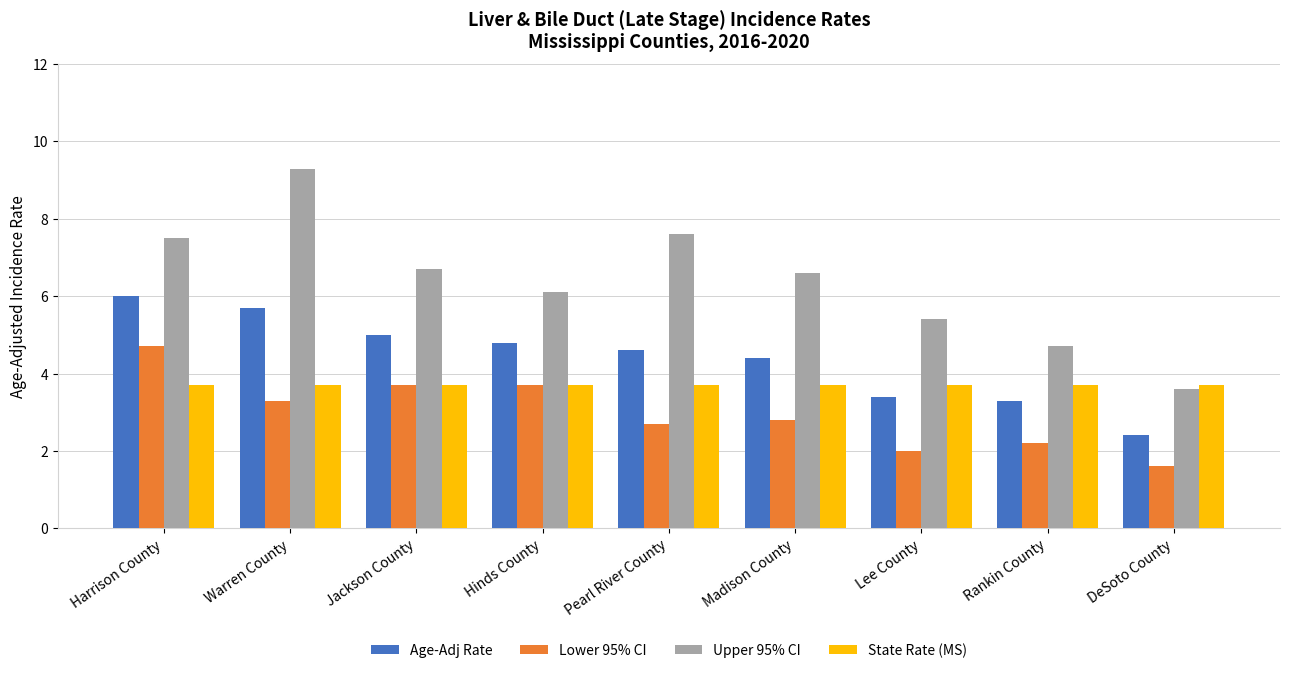

How many bars are there in total?

36